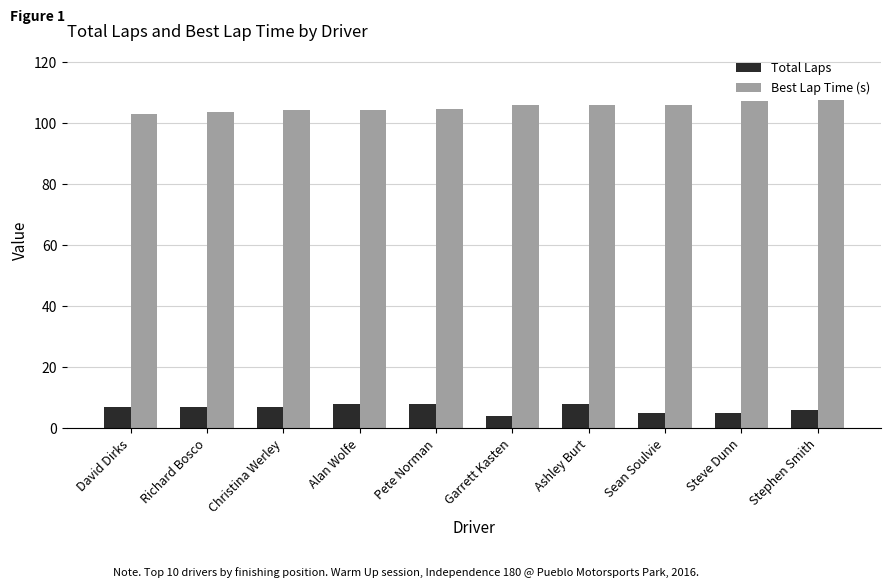

How many series are shown in this chart?

2